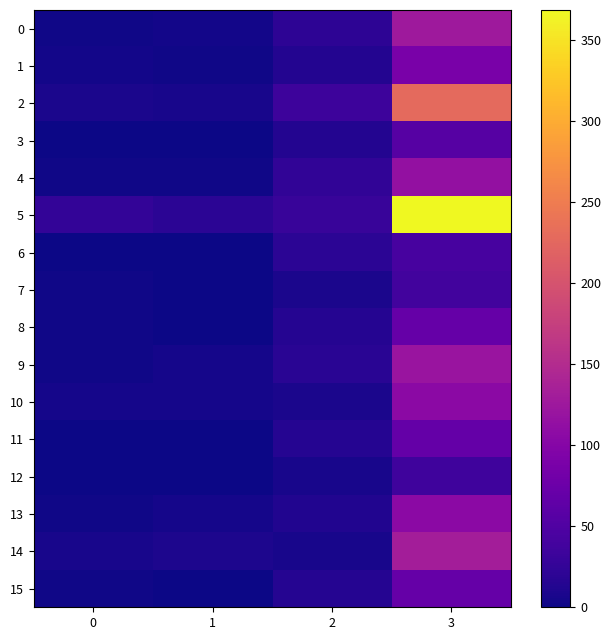

Reading left to right, transcribe all the data shown in this chart.

0: 0=2.0	1=4.2	2=20.6	3=126.5
1: 0=3.1	1=2.7	2=13.0	3=89.0
2: 0=7.8	1=7.1	2=33.5	3=228.8
3: 0=0.7	1=0.1	2=13.1	3=55.9
4: 0=2.6	1=1.9	2=23.3	3=114.0
5: 0=25.3	1=19.6	2=29.0	3=368.5
6: 0=0.6	1=0.0	2=18.9	3=42.3
7: 0=1.5	1=0.3	2=7.3	3=38.3
8: 0=2.3	1=0.2	2=14.8	3=70.5
9: 0=2.3	1=4.7	2=17.4	3=120.7
10: 0=5.0	1=5.7	2=8.5	3=105.6
11: 0=1.2	1=0.0	2=15.8	3=68.5
12: 0=1.3	1=0.2	2=6.7	3=34.8
13: 0=2.3	1=5.5	2=11.8	3=106.0
14: 0=5.9	1=9.0	2=6.9	3=132.3
15: 0=2.3	1=0.2	2=14.8	3=70.5